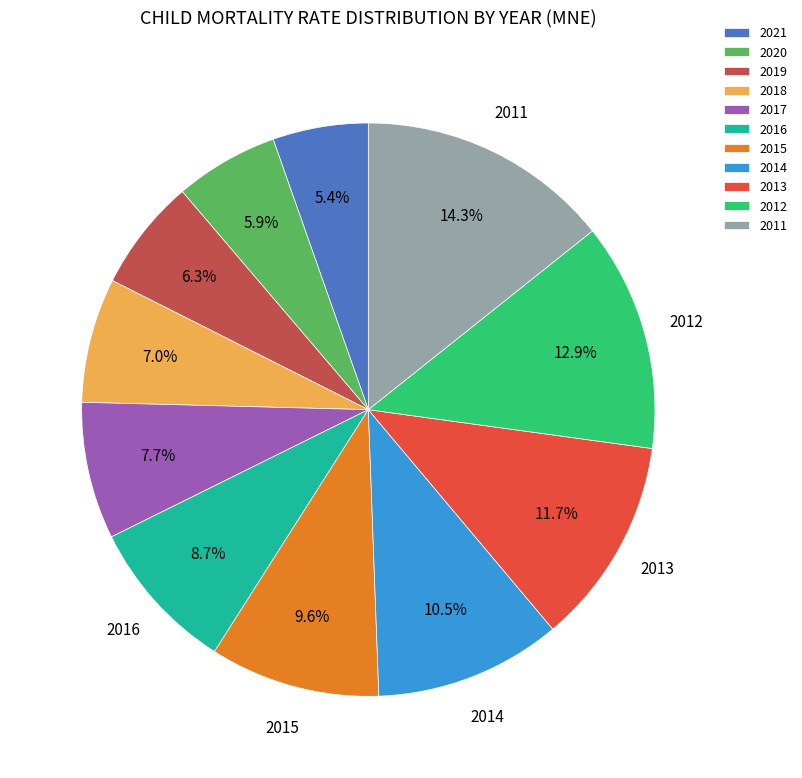

To the nearest percent, what percentage of the pie is 2016?

9%